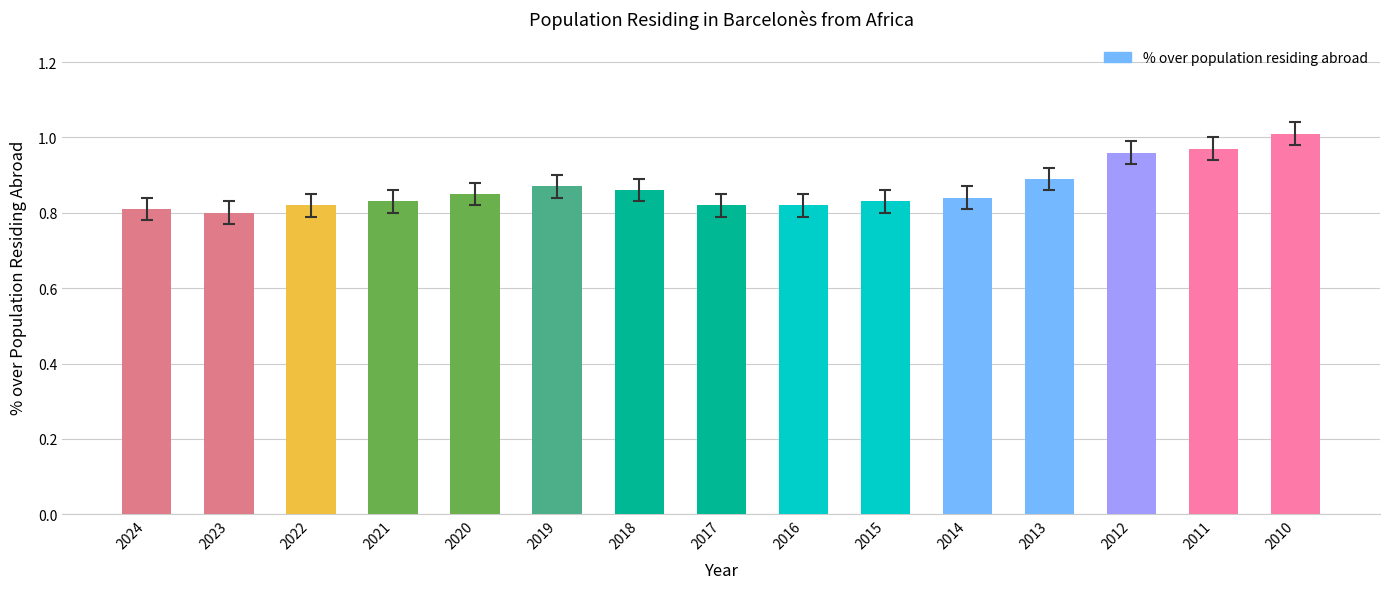

Which category has the highest value across all series?

2010